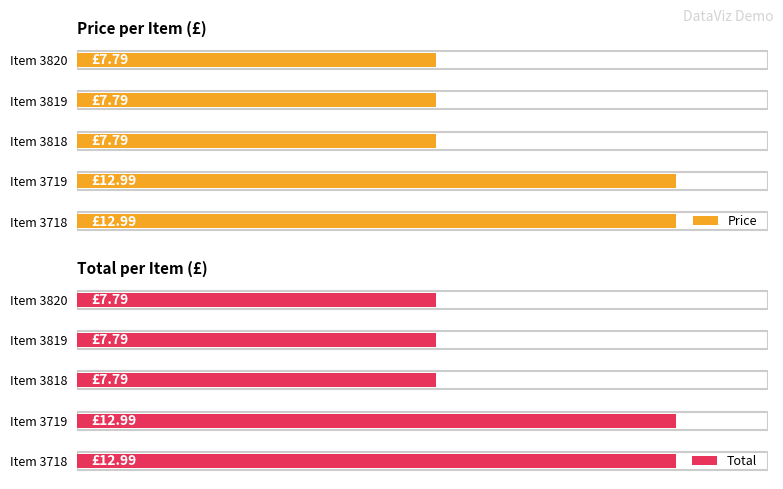

Reading left to right, list all the values displayed in this chart.

Price: 0=13.0	1=13.0	2=7.8	3=7.8	4=7.8
Total: 0=13.0	1=13.0	2=7.8	3=7.8	4=7.8